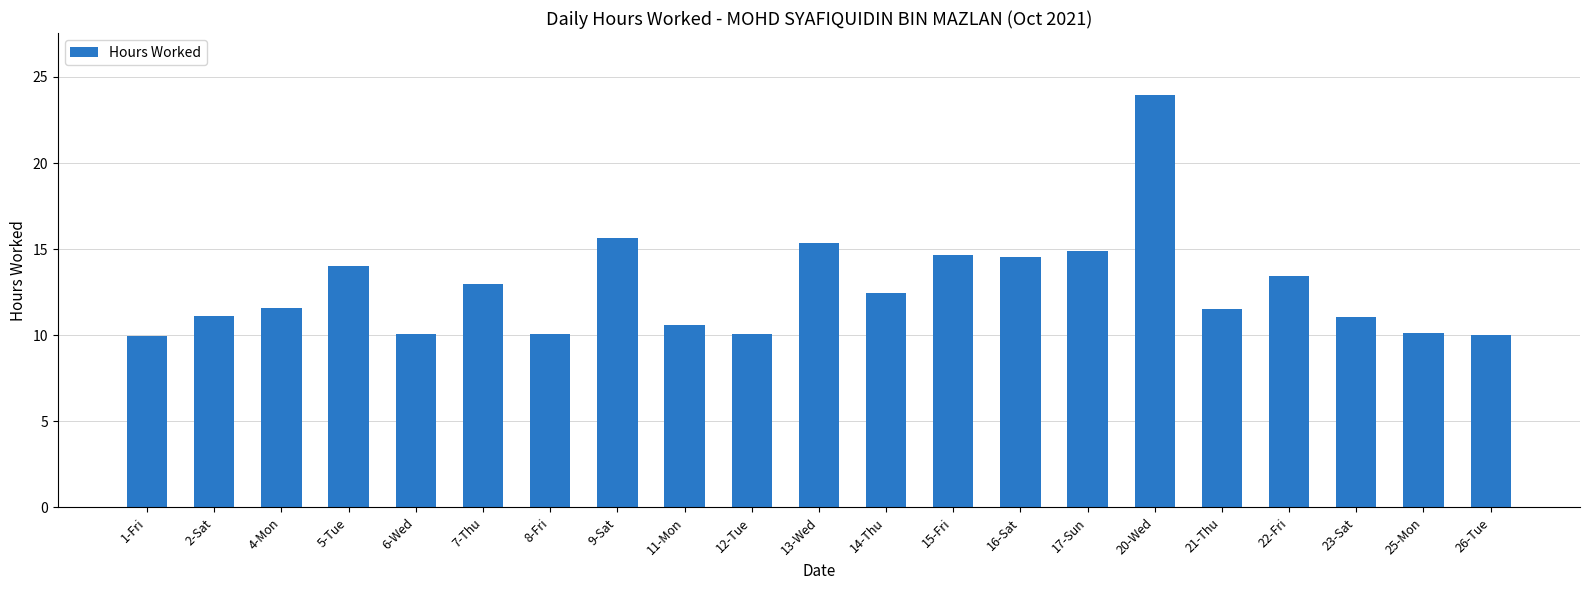

What is the label of the 13th bar from the right?

11-Mon